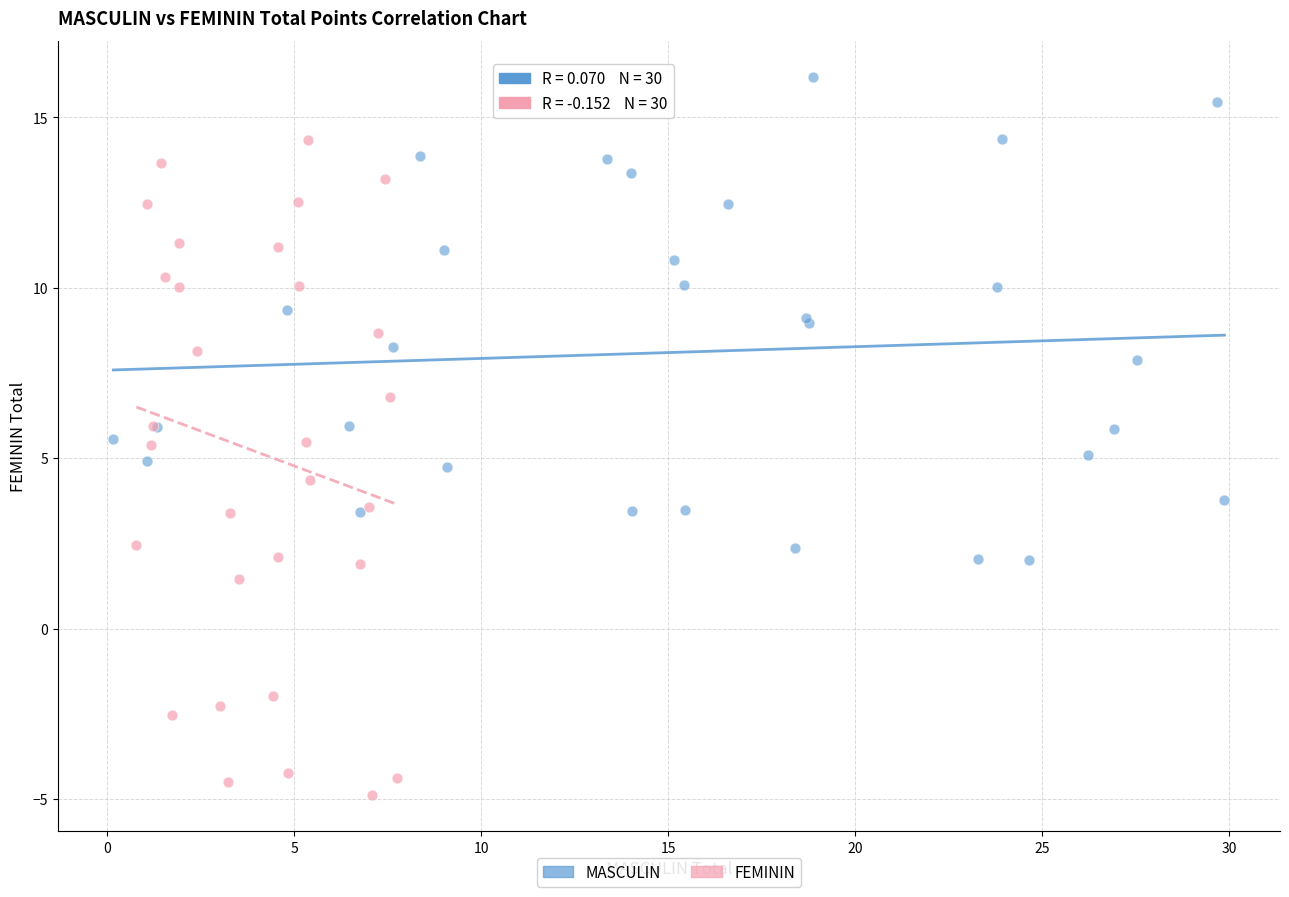

Which series has the largest Y range (max minus min)?

FEMININ